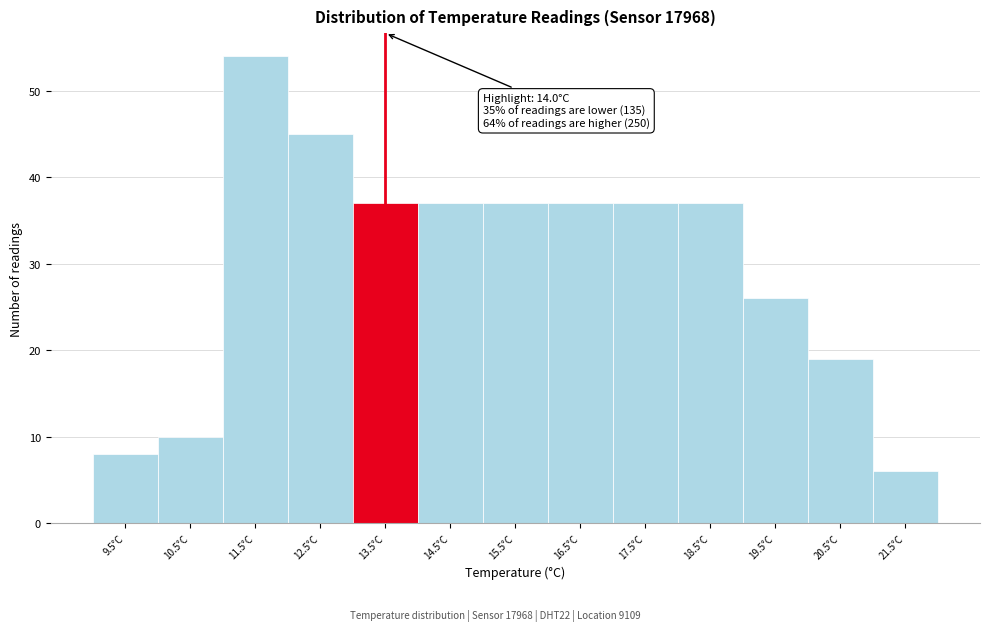

Reading left to right, list all the values displayed in this chart.

8	10	54	45	37	37	37	37	37	37	26	19	6